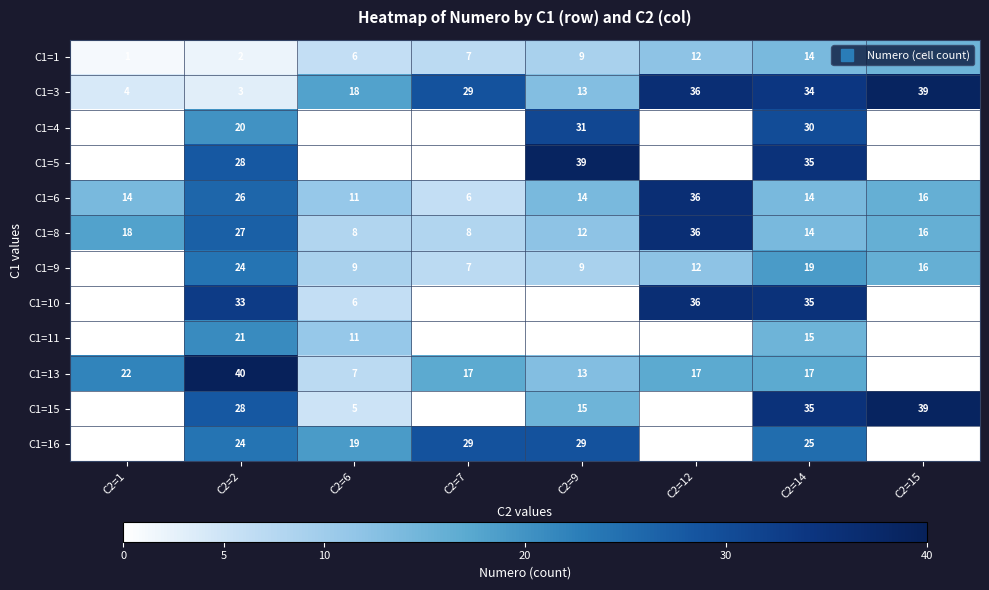

Rank the categories by C1=4 value from lowest to highest.

C2=1, C2=6, C2=7, C2=12, C2=15, C2=2, C2=14, C2=9